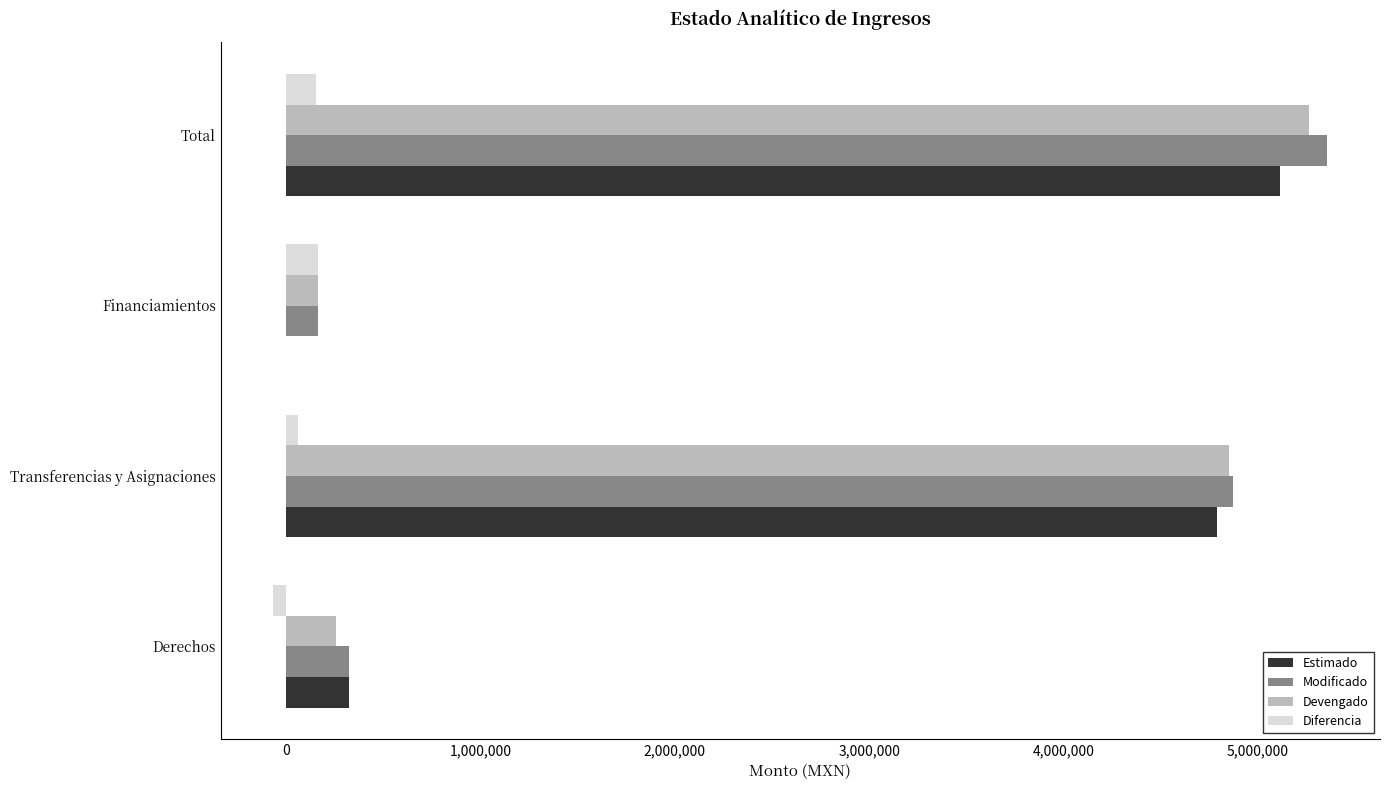

What is the highest value of the Modificado series?

5359132.5